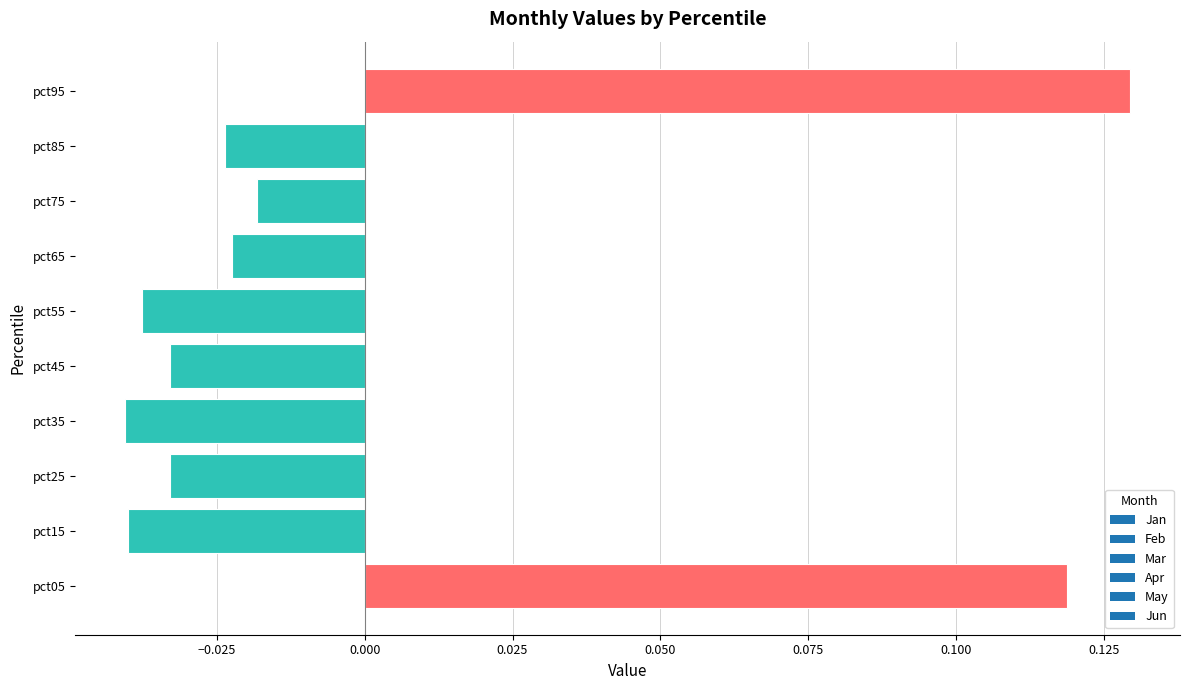

Which label corresponds to the largest value in the chart?

pct95